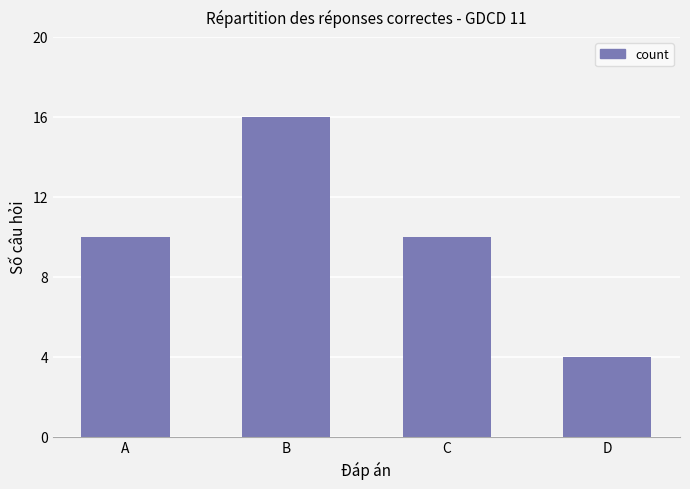

The chart shows a value of 3 at D. True or false?

False